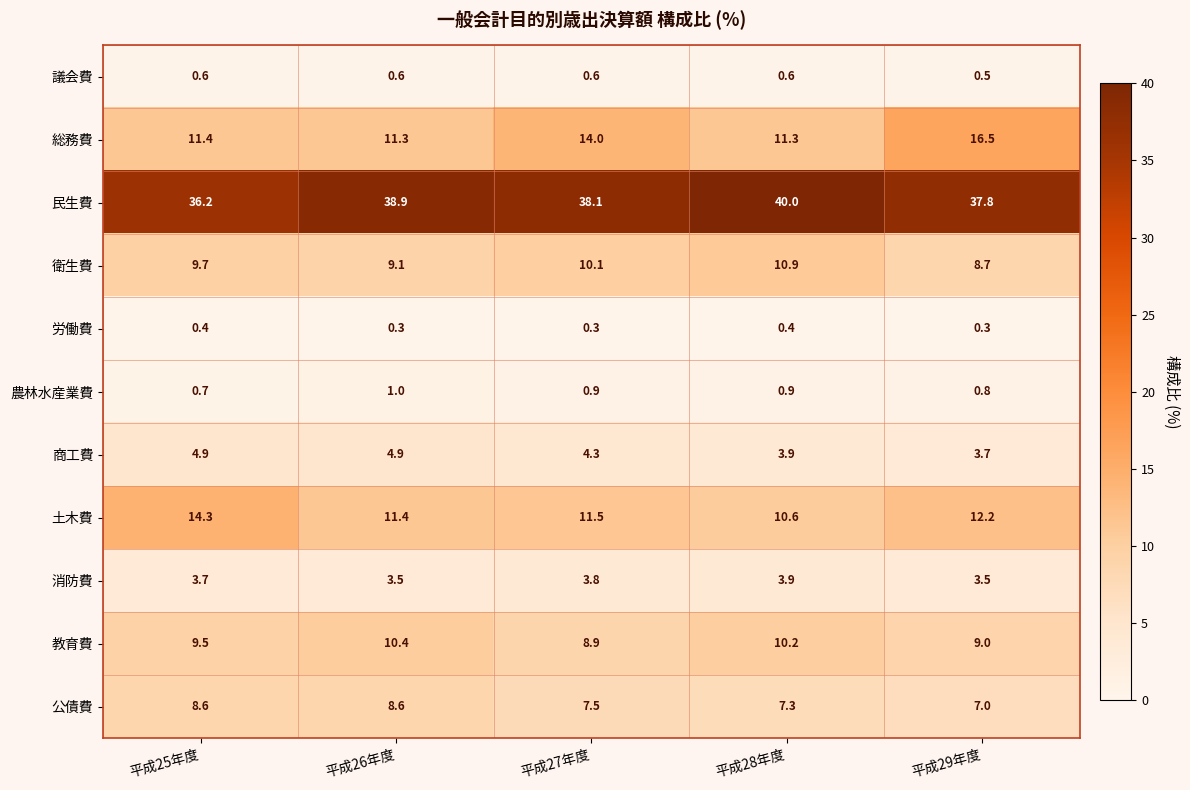

What is the spread (max minus min) of values at 平成29年度?

37.5